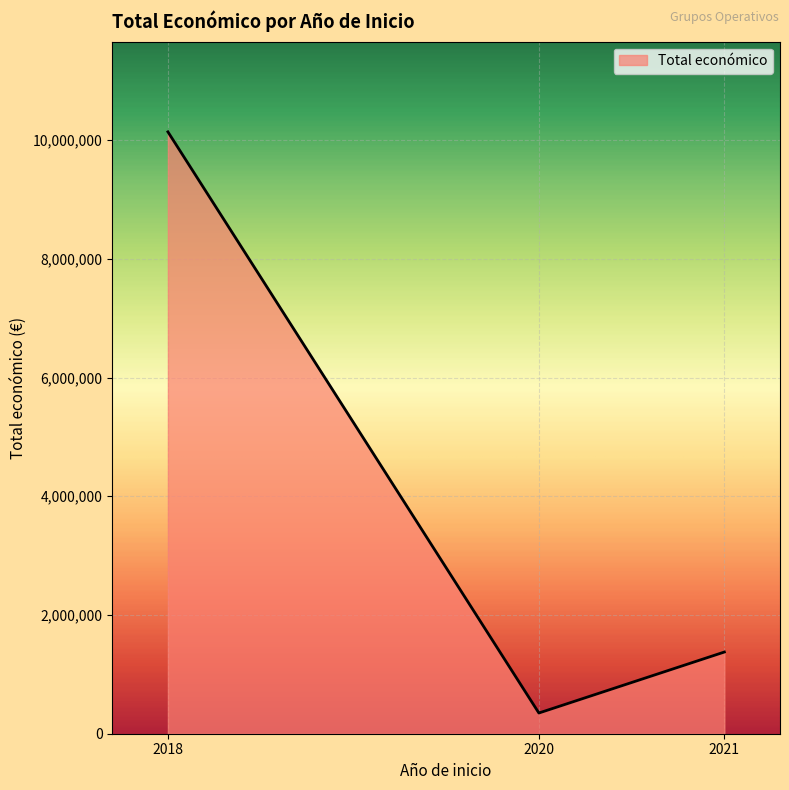

Does the chart display data point markers on the line(s)?

No